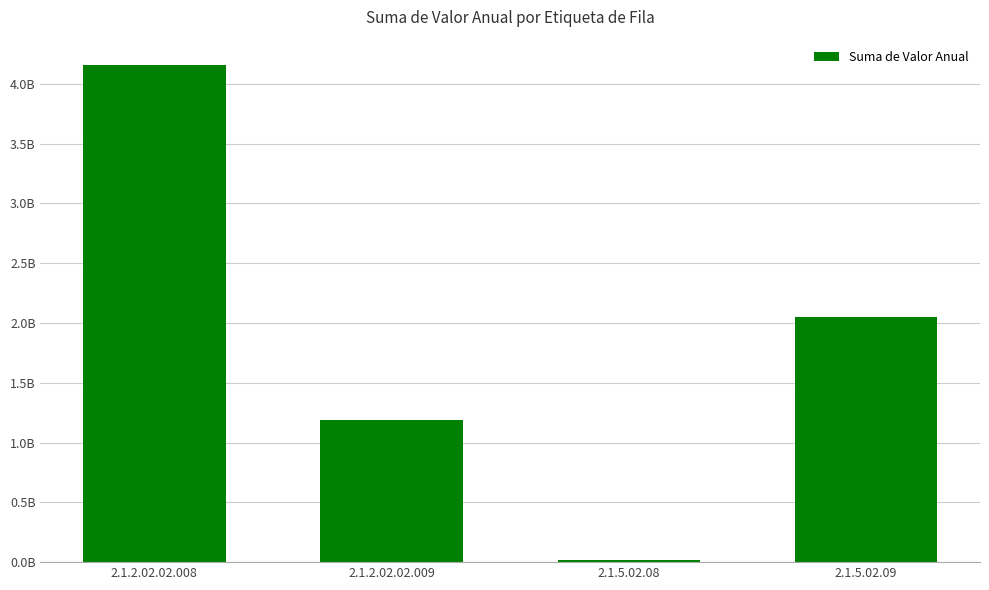

What is the maximum value shown in the chart?

4160913595.8